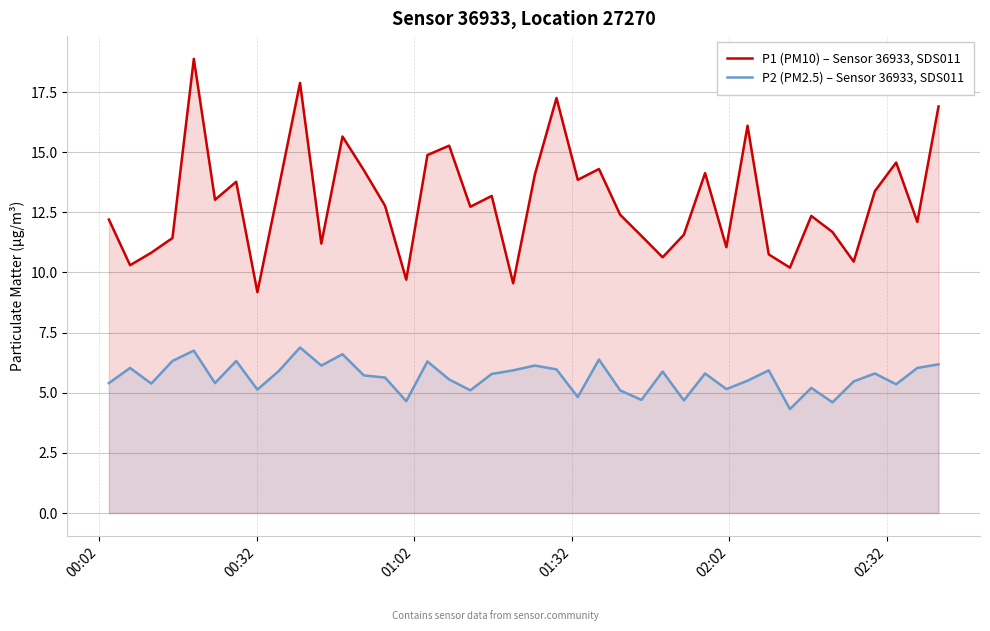

True or false: P2 (PM2.5) – Sensor 36933, SDS011 and P1 (PM10) – Sensor 36933, SDS011 intersect in this chart.

False